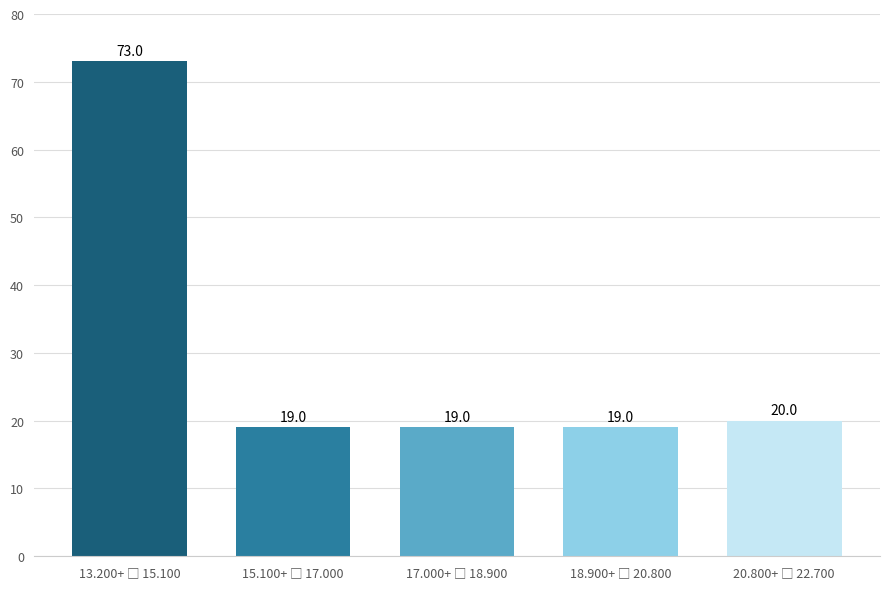

Reading left to right, transcribe all the data shown in this chart.

73	19	19	19	20